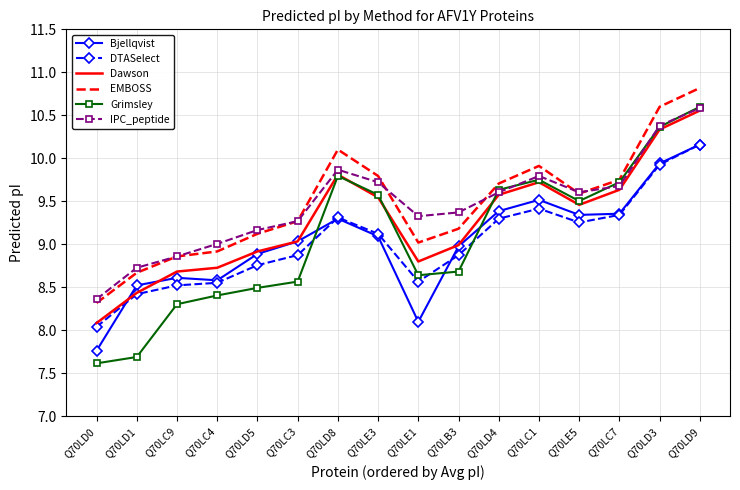

Which series has the widest spread of values?

Grimsley